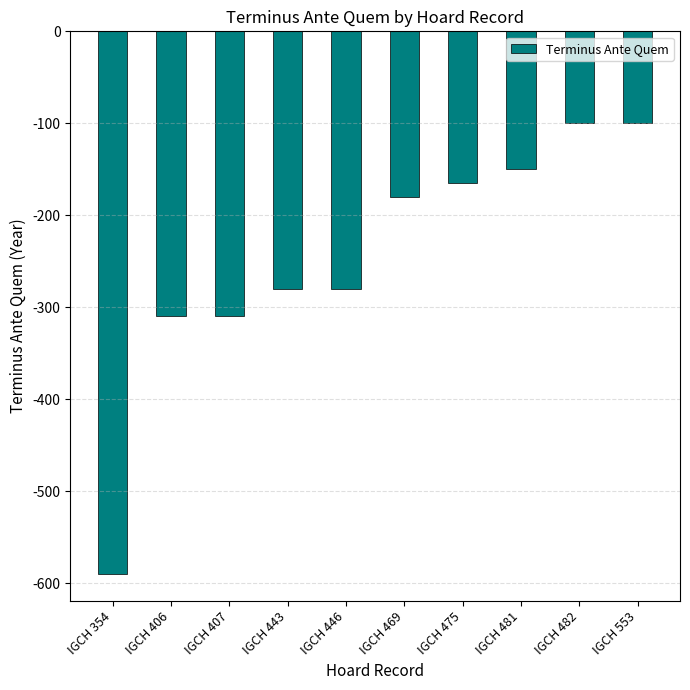

What is the sum of all values?

-2465